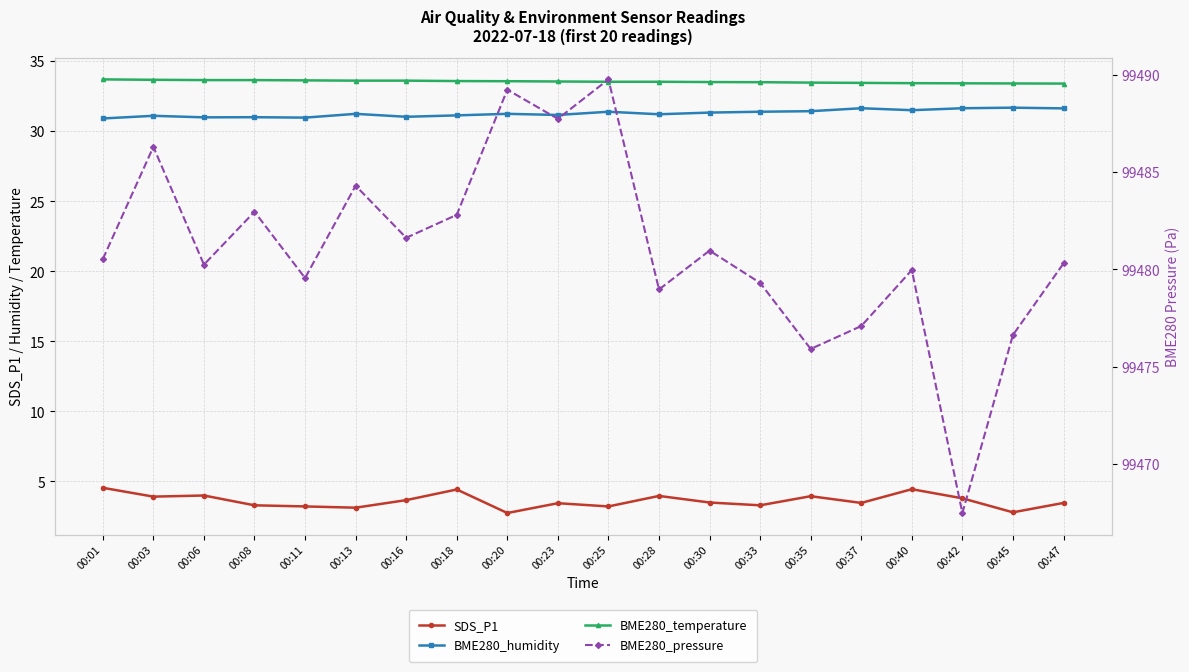

Which label corresponds to the smallest value in the chart?

00:20